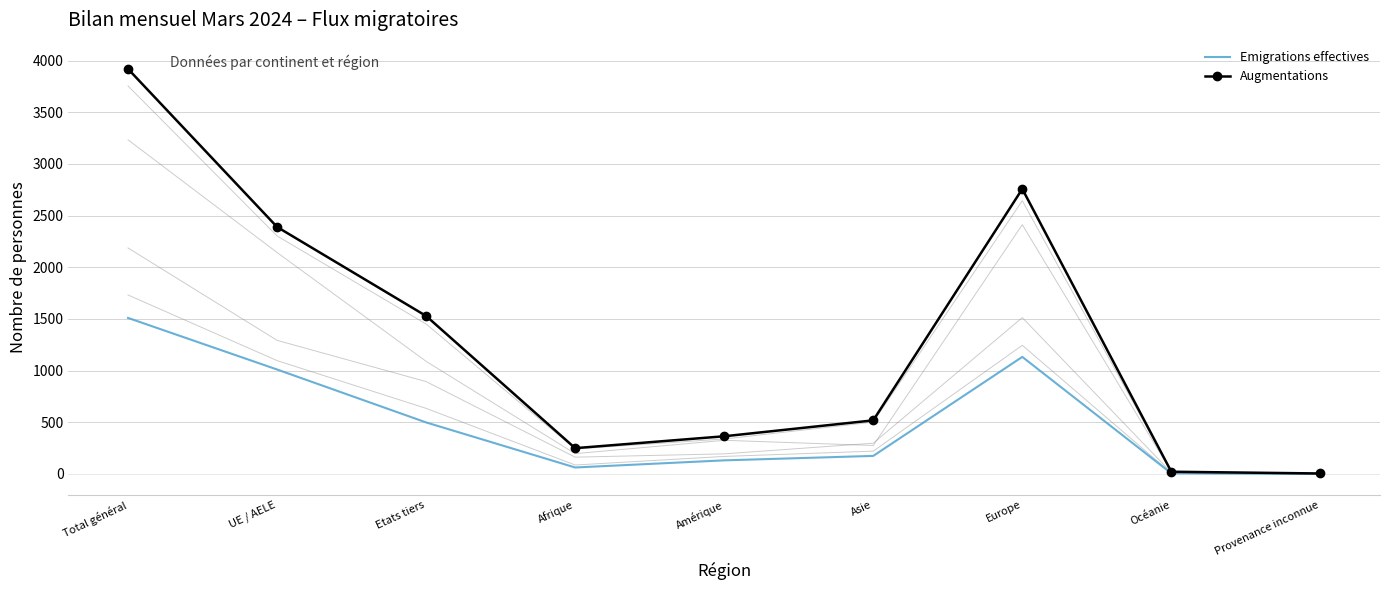

Reading right to left, transcribe all the data shown in this chart.

Emigrations effectives: Provenance inconnue=1	Océanie=6	Europe=1133	Asie=175	Amérique=132	Afrique=63	Etats tiers=499	UE / AELE=1011	Total général=1510
Augmentations: Provenance inconnue=5	Océanie=22	Europe=2758	Asie=519	Amérique=365	Afrique=250	Etats tiers=1529	UE / AELE=2390	Total général=3919